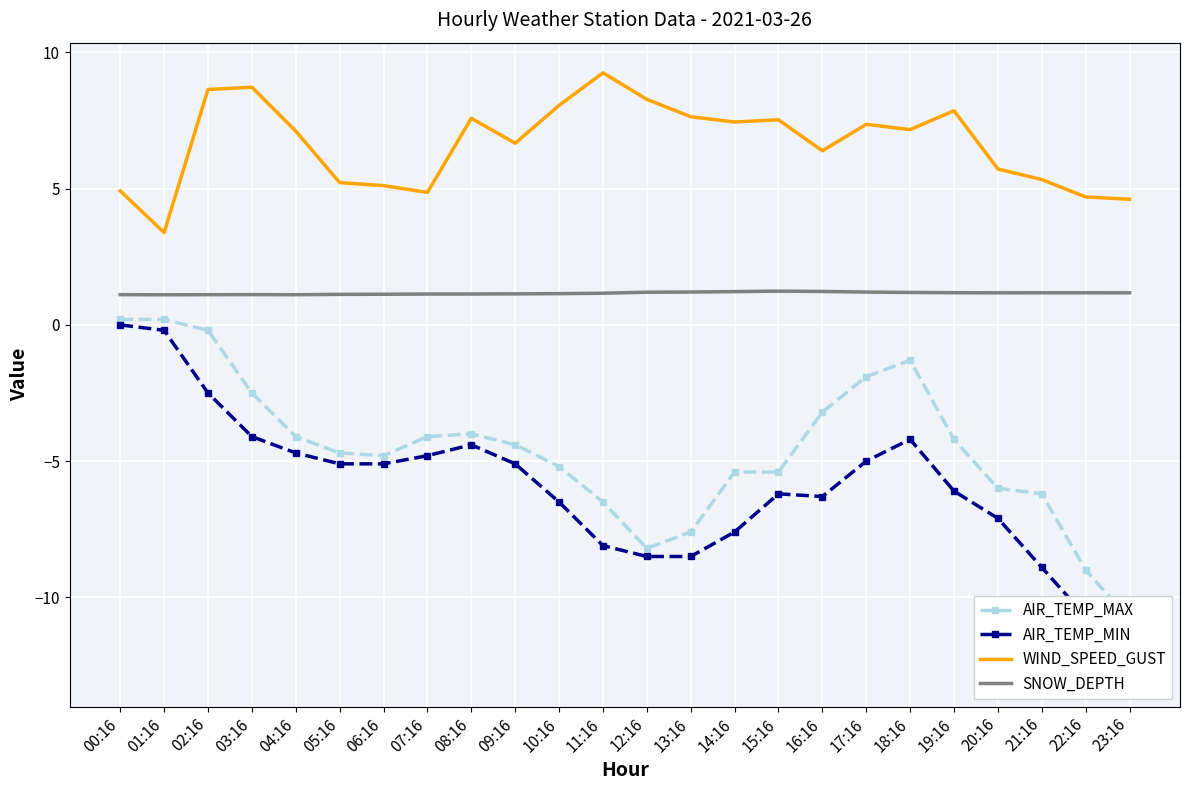

True or false: AIR_TEMP_MAX and SNOW_DEPTH cross at least once.

False